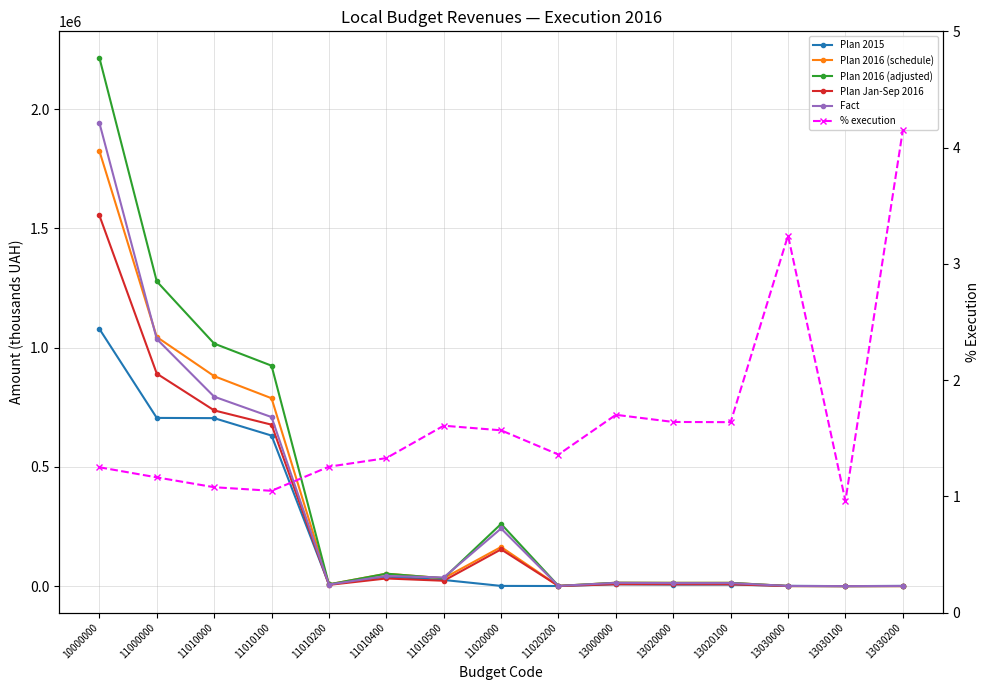

At which label does Plan 2016 (schedule) first exceed 14228?

10000000